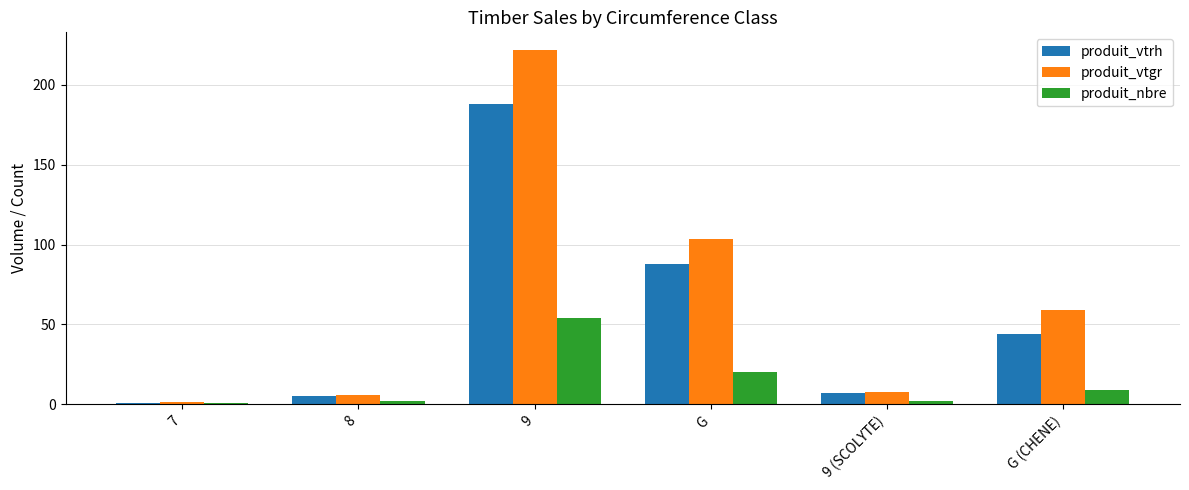

The produit_nbre series shows 2.0 at 9 (SCOLYTE). True or false?

True